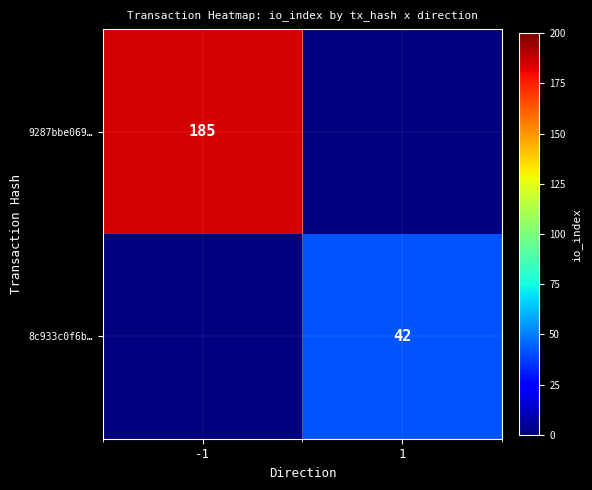

The value of 9287bbe069… at -1 is 185. True or false?

True